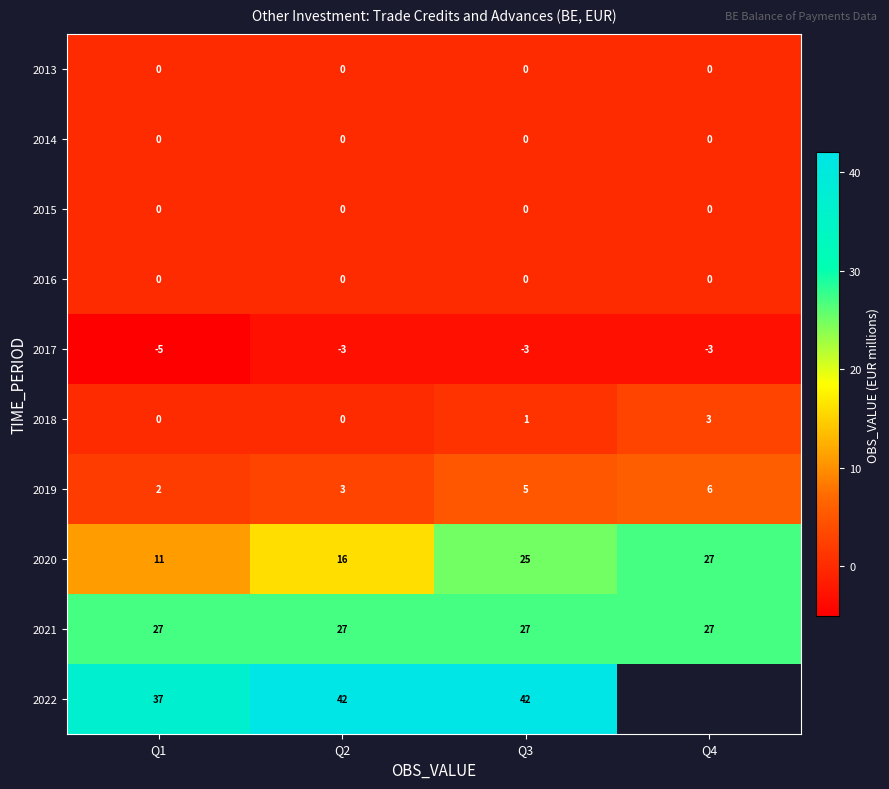

The 2020 series shows 18.3 at Q1. True or false?

False